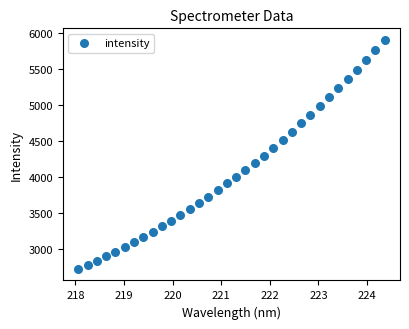

What is the range of X values (max minus min)?

6.3